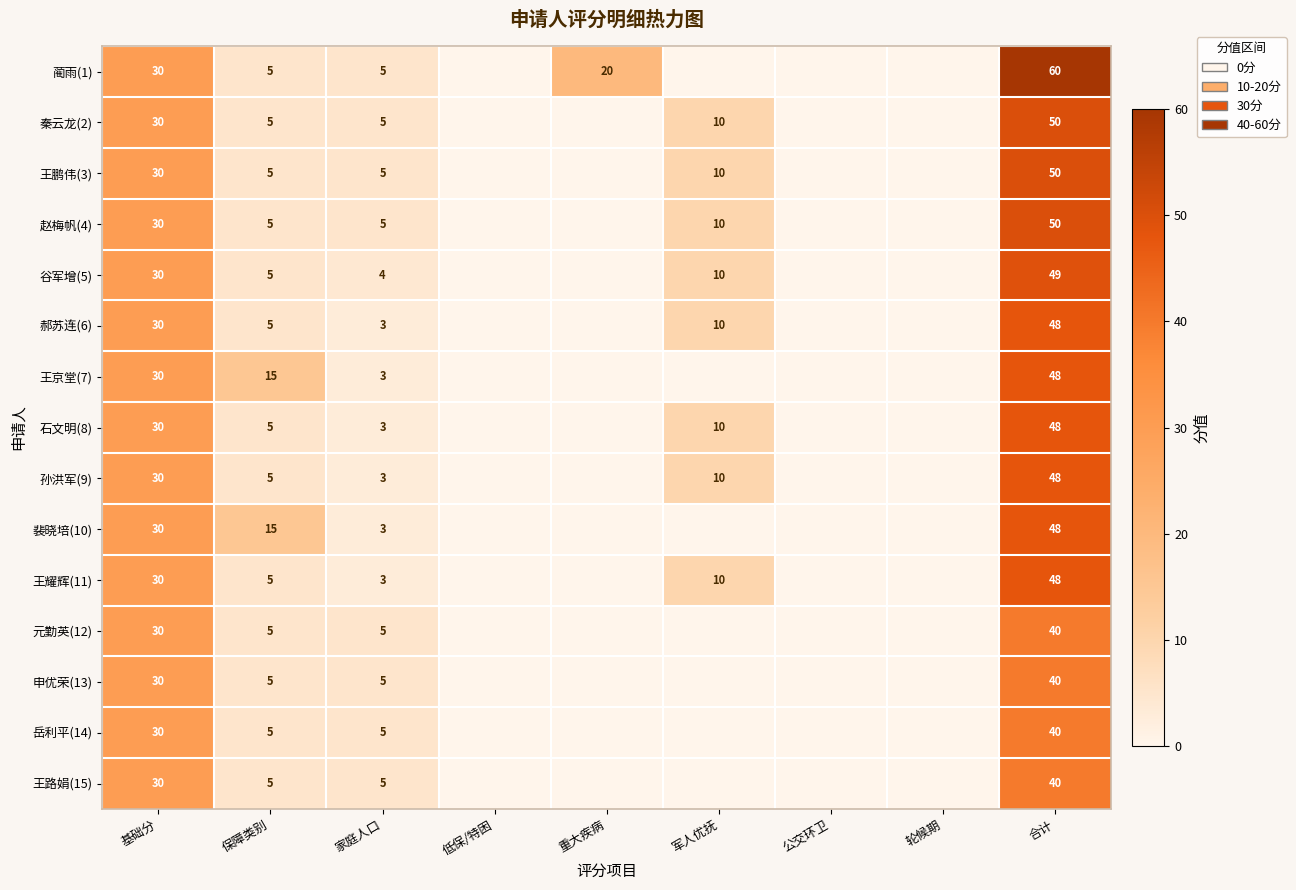

Is it true that 郝苏连(6) equals 1 at 保障类别?

False